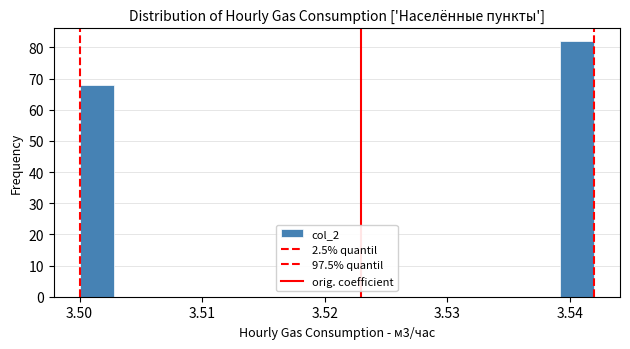

Around what value on the x-axis is the tallest bar? Give the approximate position of its centre, as read against the axis.

3.541